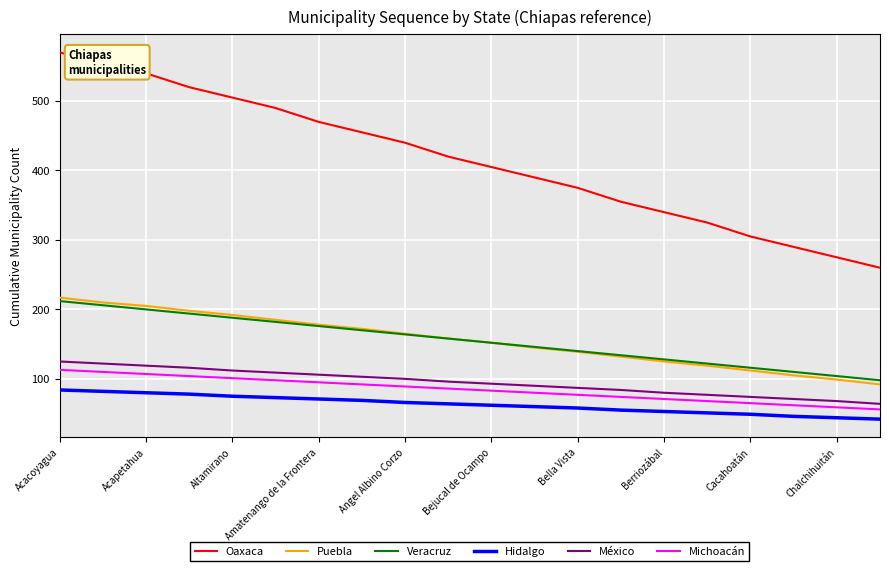

At how many categories does at least one series exceed 308?

16